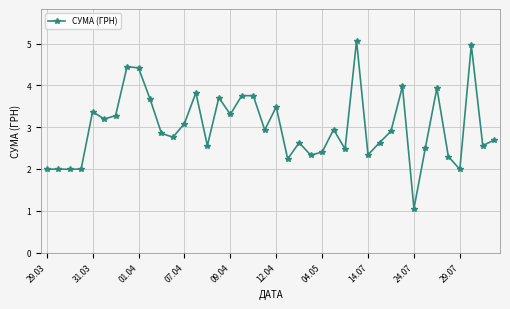

Reading right to left, extract all data points from this chart.

2.7	2.6	5.0	2.0	2.3	3.9	2.5	1.1	4.0	2.9	2.6	2.3	5.1	2.5	2.9	2.4	2.3	2.6	2.2	3.5	2.9	3.8	3.8	3.3	3.7	2.6	3.8	3.1	2.8	2.9	3.7	4.4	4.4	3.3	3.2	3.4	2.0	2.0	2.0	2.0